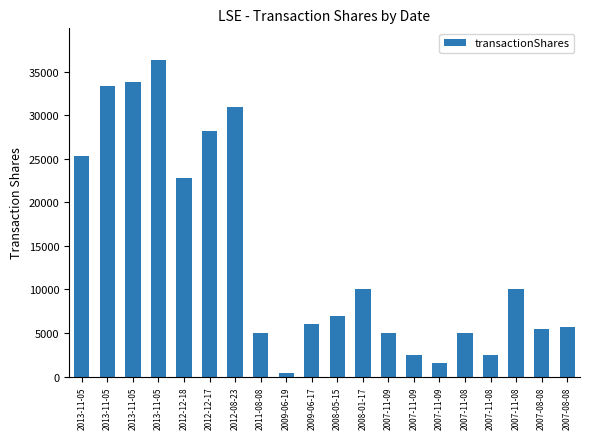

How many bars are there in total?

20